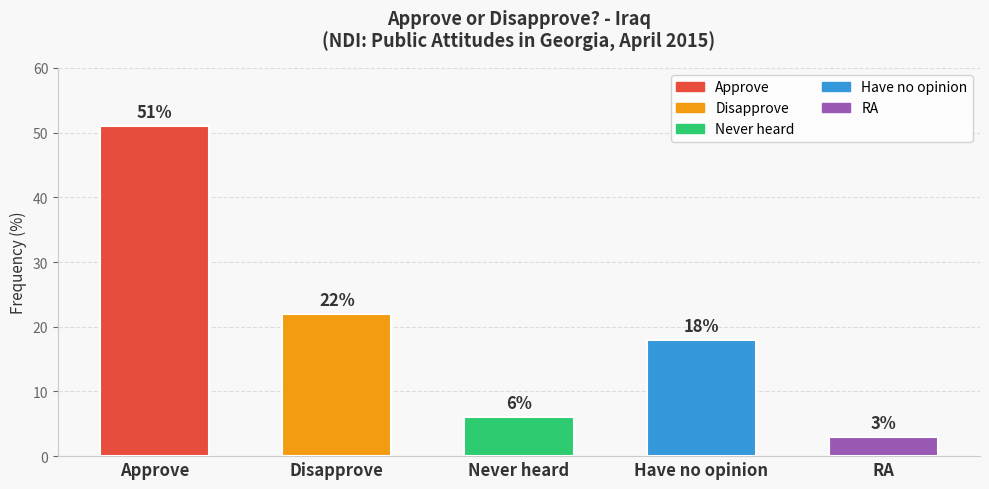

Count the number of categories in the chart.

5